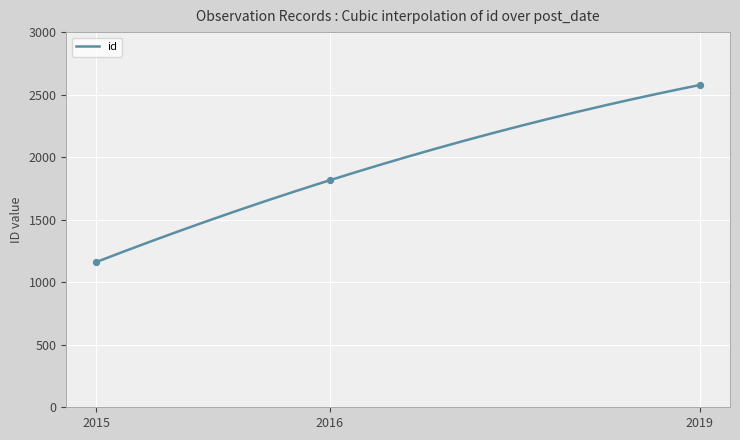

What is the maximum value for id?

2577.0